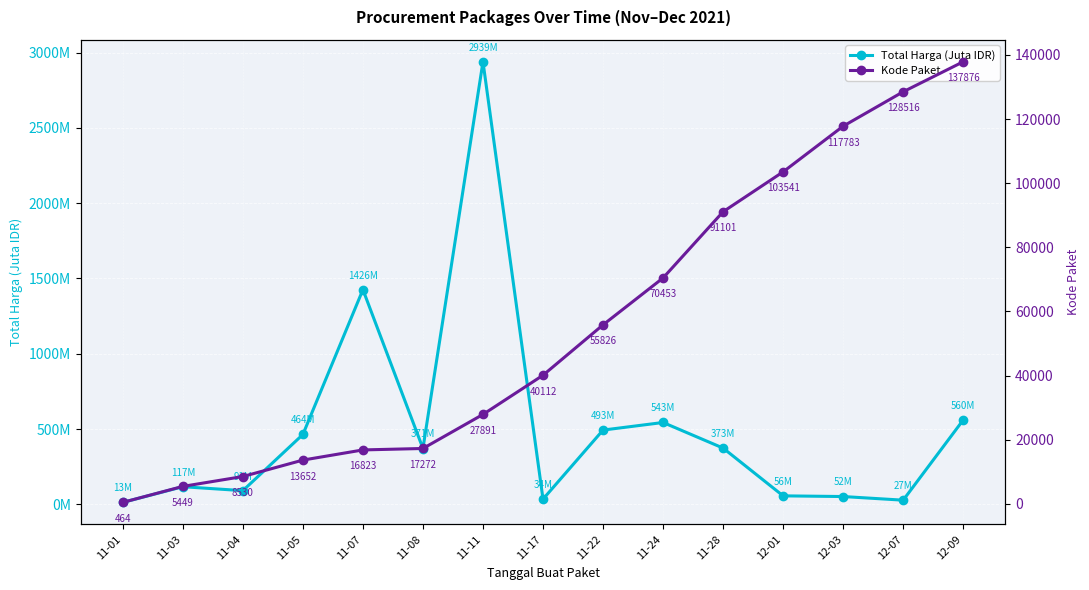

At which label does Total Harga (Juta IDR) first exceed 370?

11-05